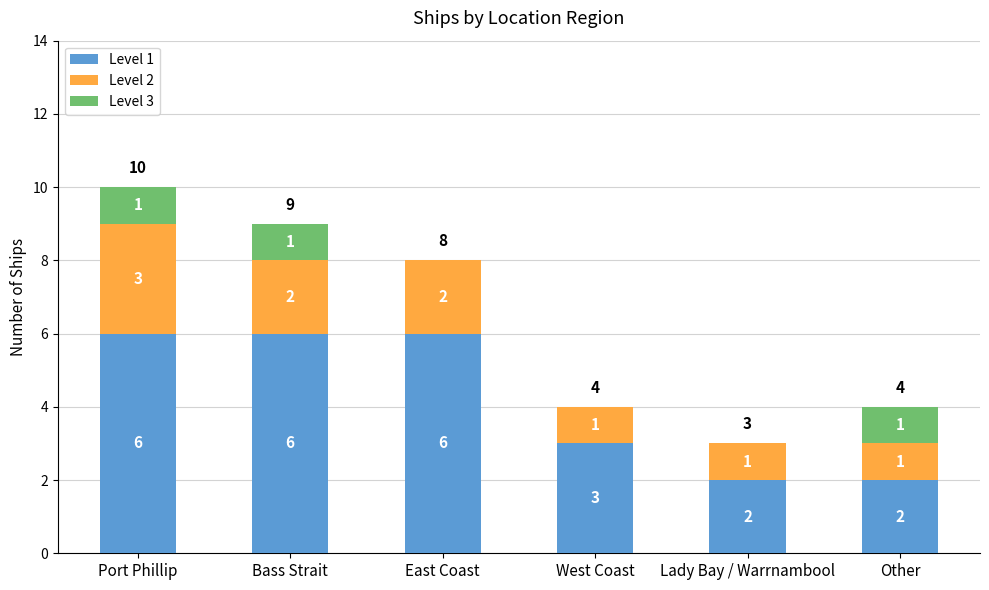

Count the number of categories in the chart.

6